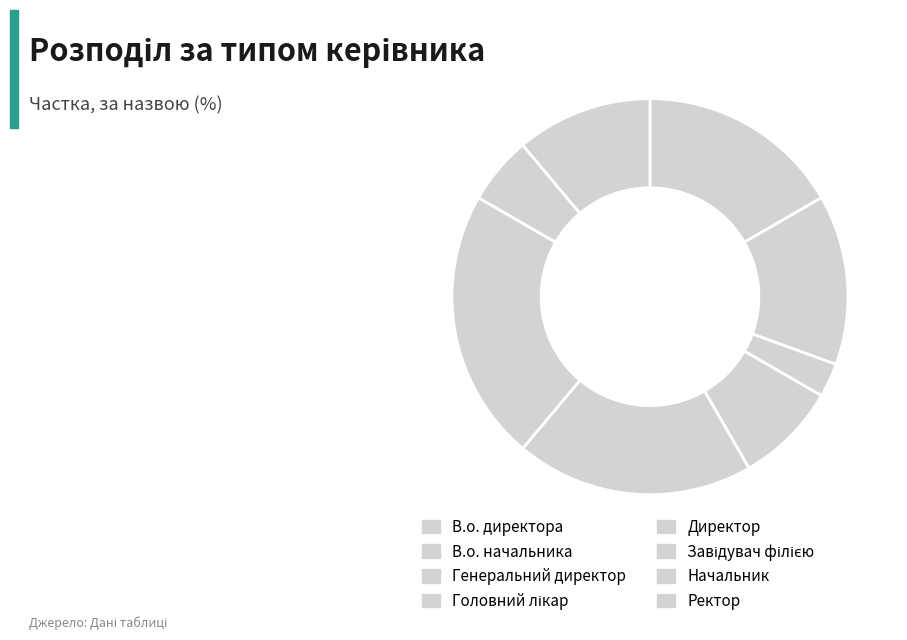

Is there a majority slice in this chart?

No